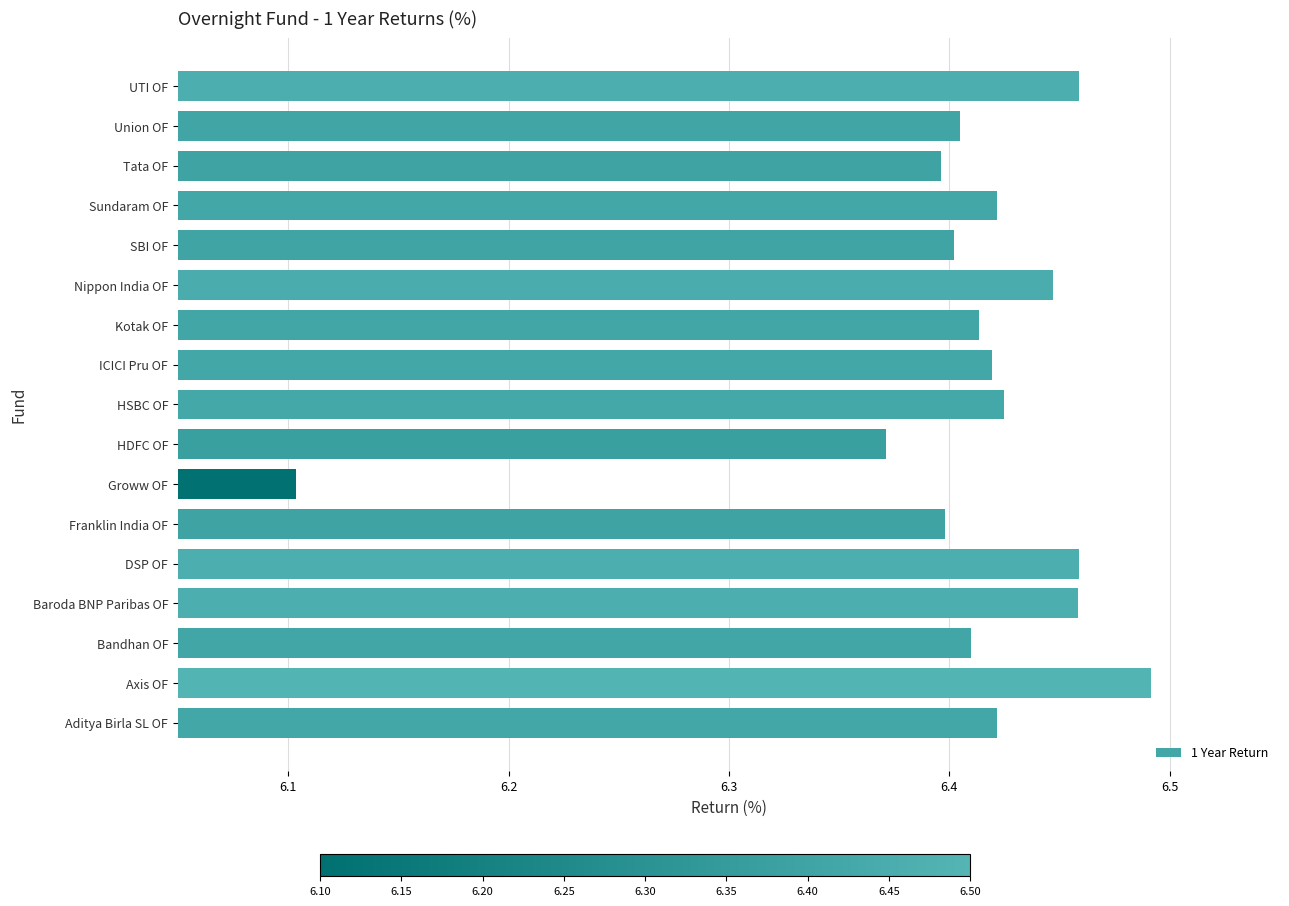

At which category does the chart reach its minimum across all series?

Groww OF